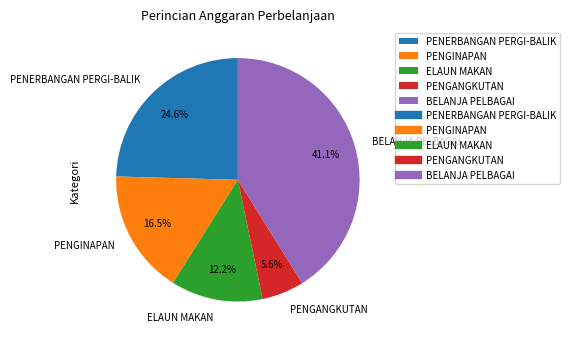

To the nearest percent, what percentage of the pie is PENERBANGAN PERGI-BALIK?

25%